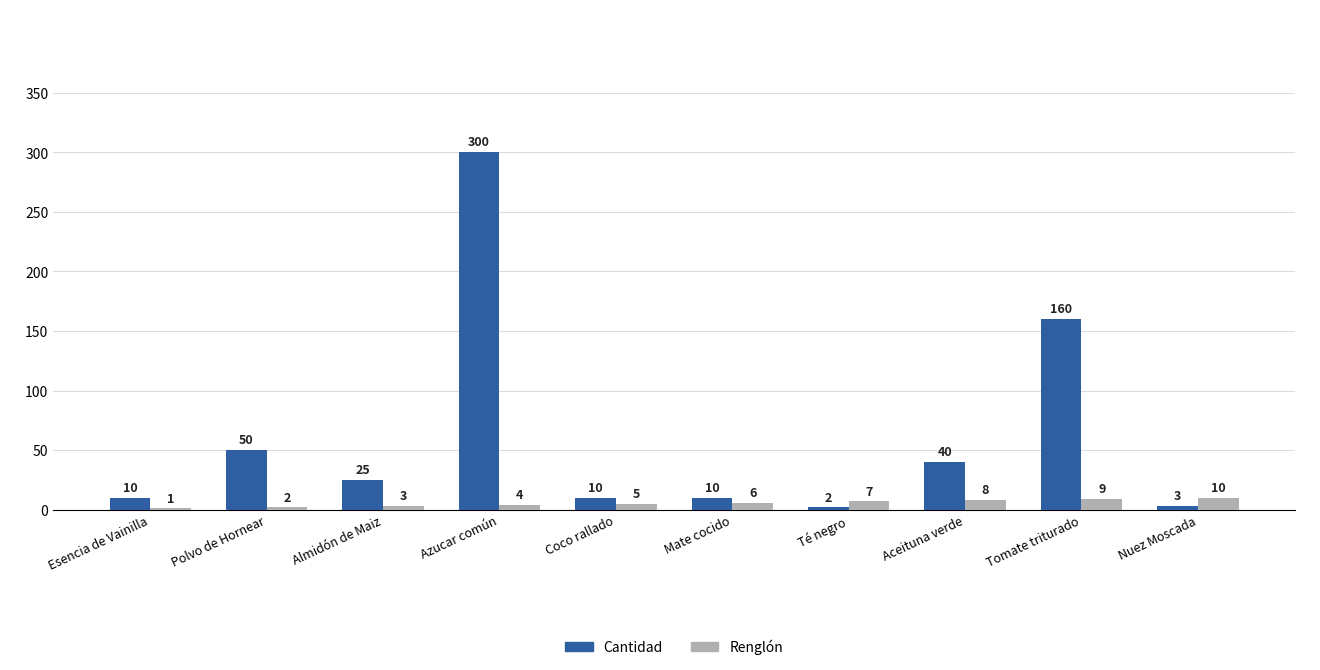

How many categories are shown in the chart?

10